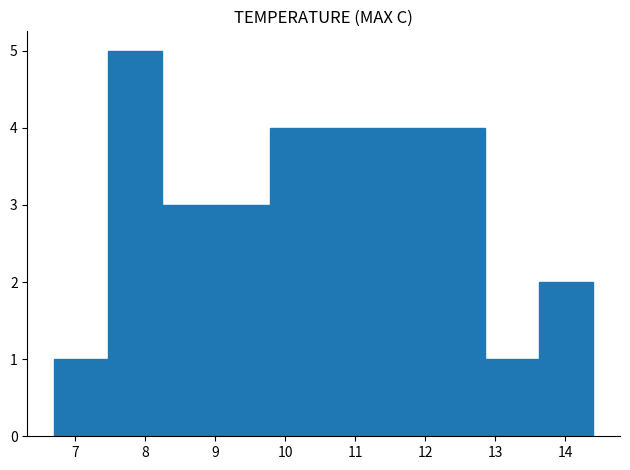

Reading left to right, transcribe this chart: for each bar, give the range it covers on the x-axis and its height. Neither the bar edges nor the heights are printed on the chart, so give them approximately, as read against the axes.

6.70 to 7.47: 1
7.47 to 8.24: 5
8.24 to 9.01: 3
9.01 to 9.78: 3
9.78 to 10.55: 4
10.55 to 11.32: 4
11.32 to 12.09: 4
12.09 to 12.86: 4
12.86 to 13.63: 1
13.63 to 14.40: 2